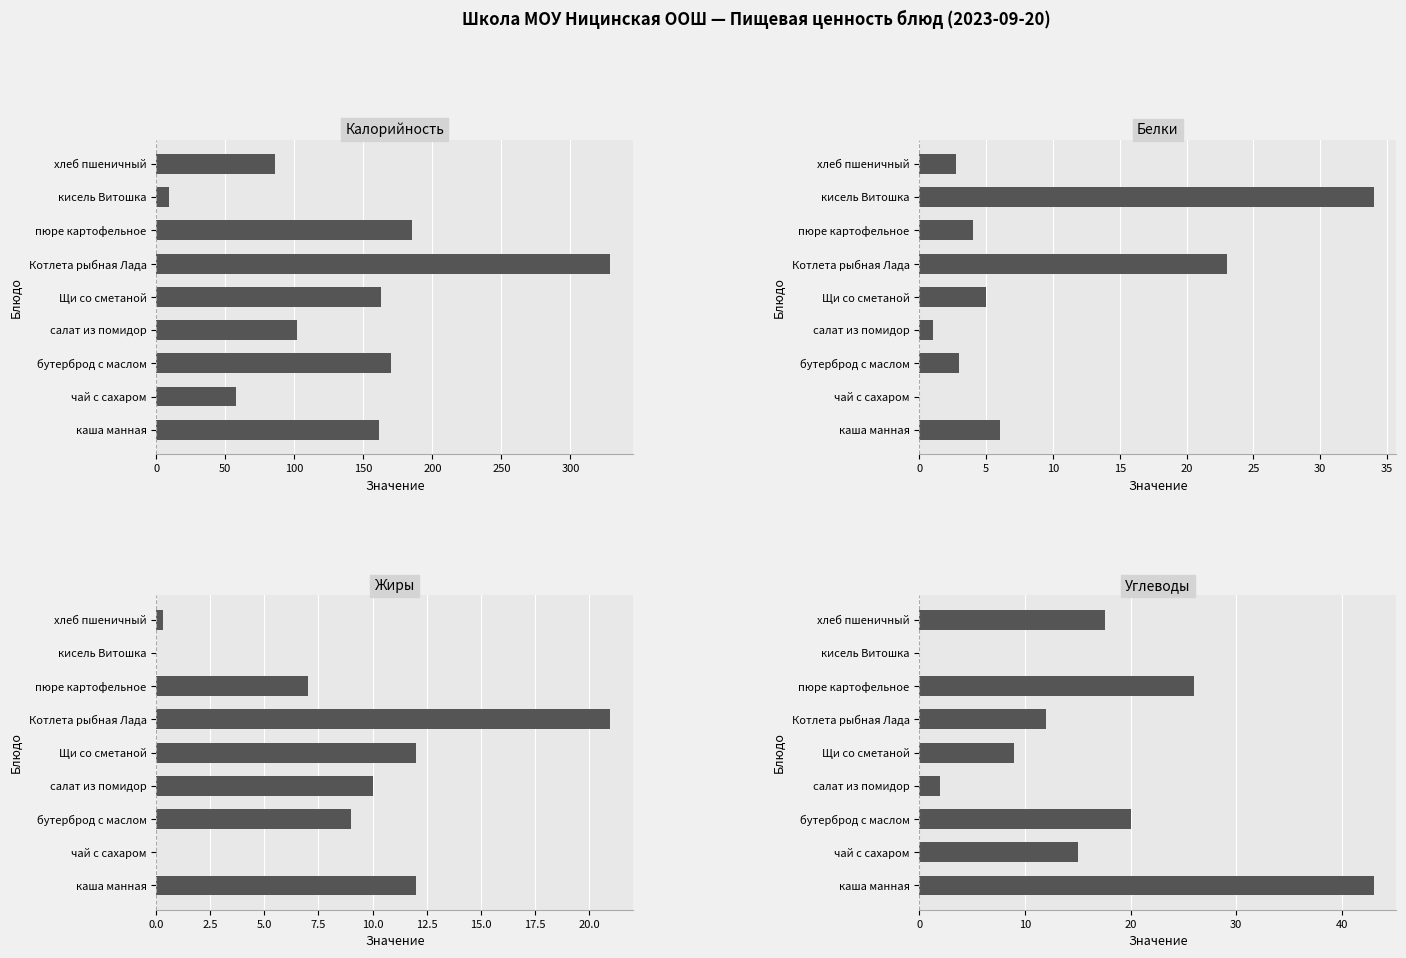

What is the difference between the second highest and minimum values in the Жиры series?

12.0